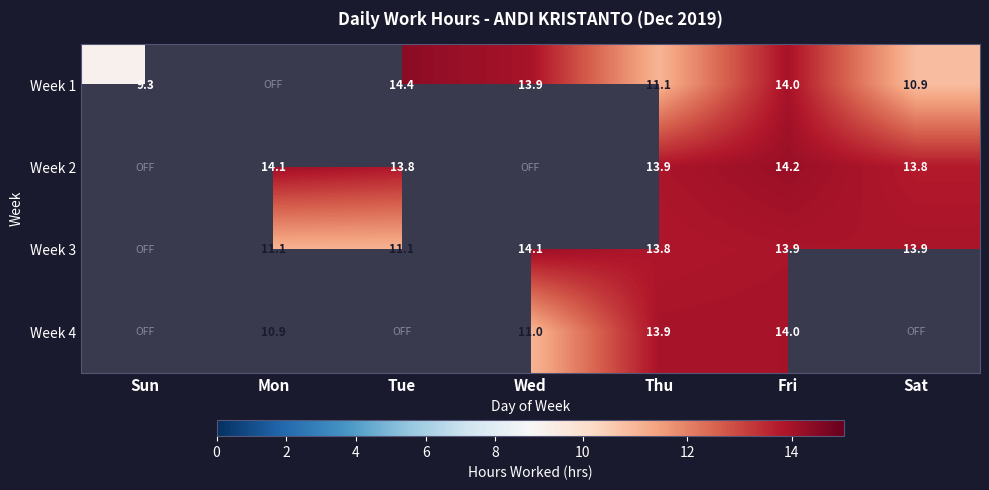

Is the value of Week 4 at Mon greater than the value of Week 3 at Mon?

No